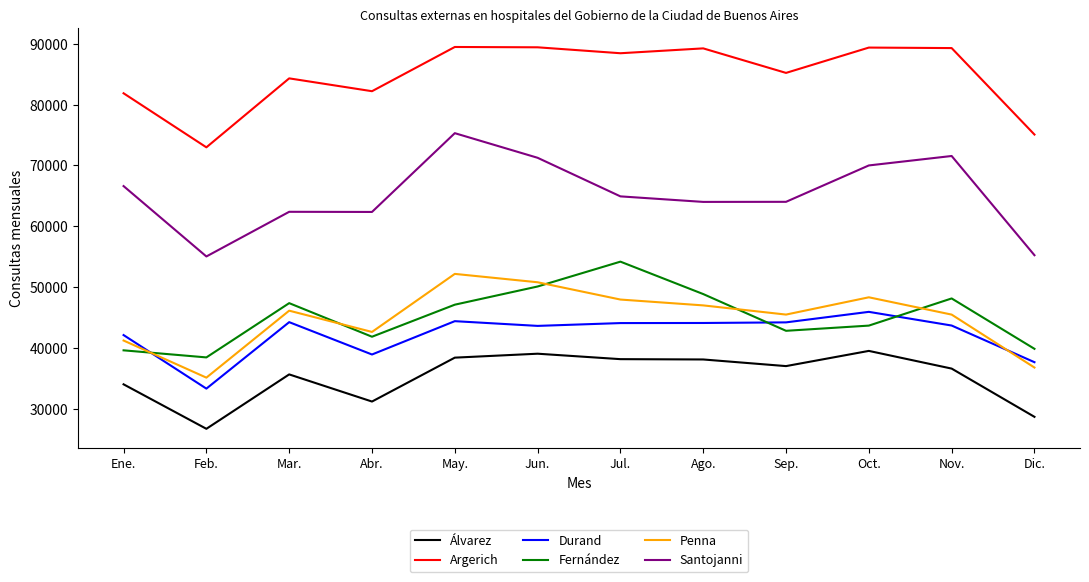

What is the lowest value of the Durand series?

33348